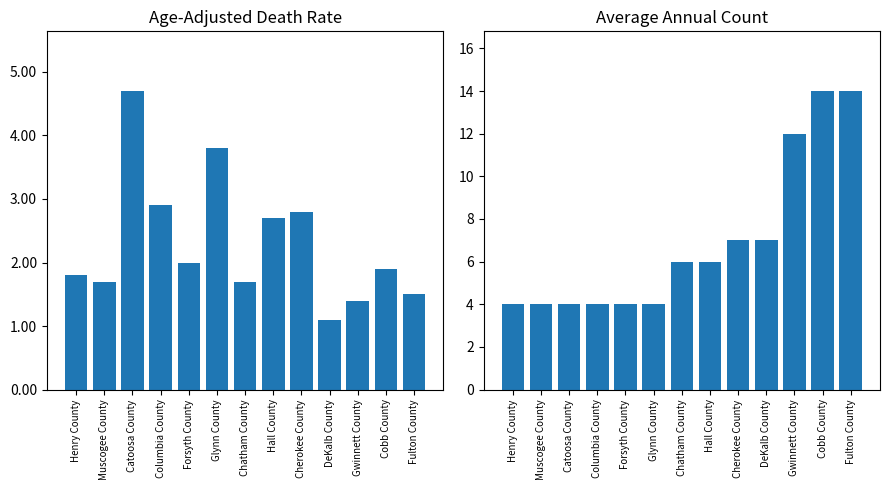

What is the total value across all series at Glynn County?

7.8